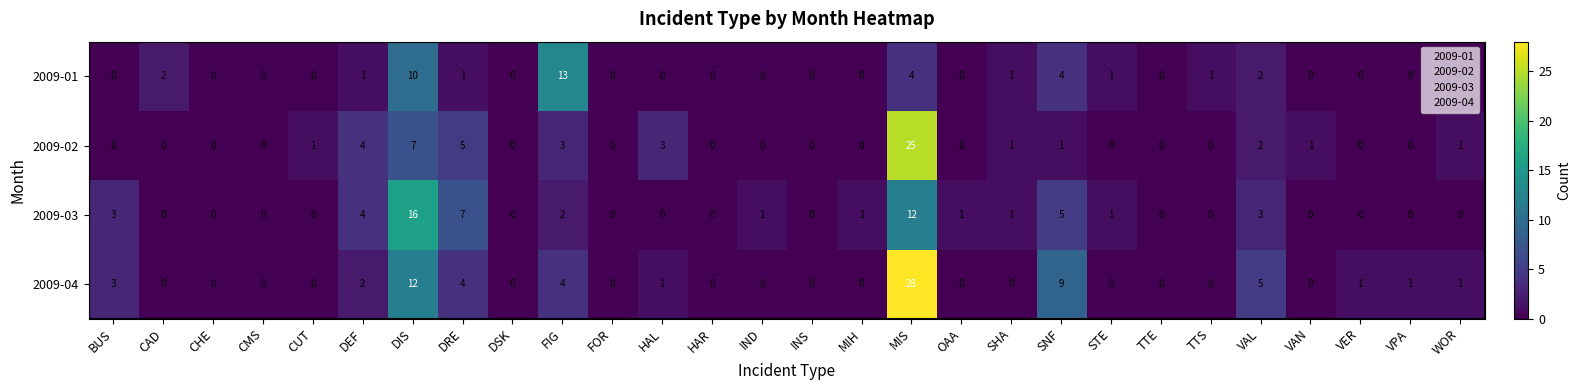

What is the difference between the maximum and second lowest values in the 2009-01 series?

13